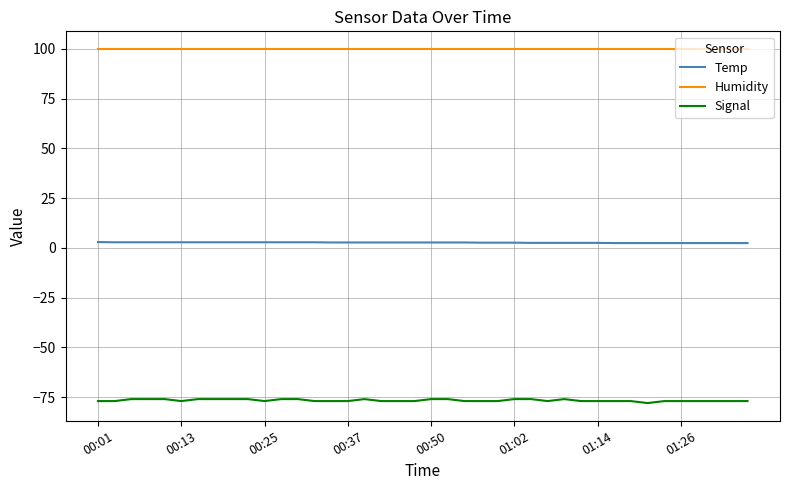

Rank the series by their average value, from lowest to highest.

Signal, Temp, Humidity